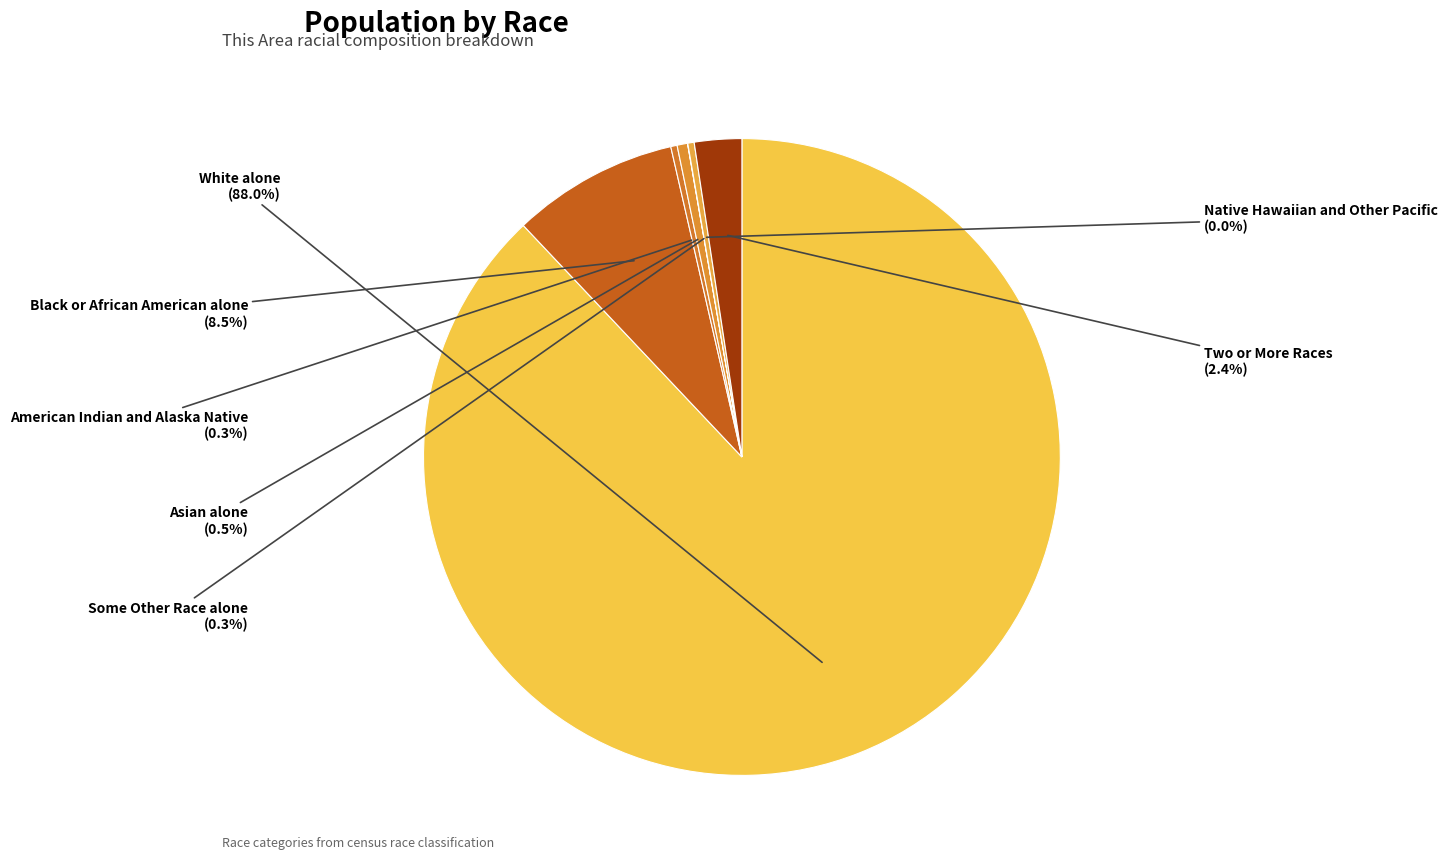

Which category has the biggest portion of the pie?

White alone